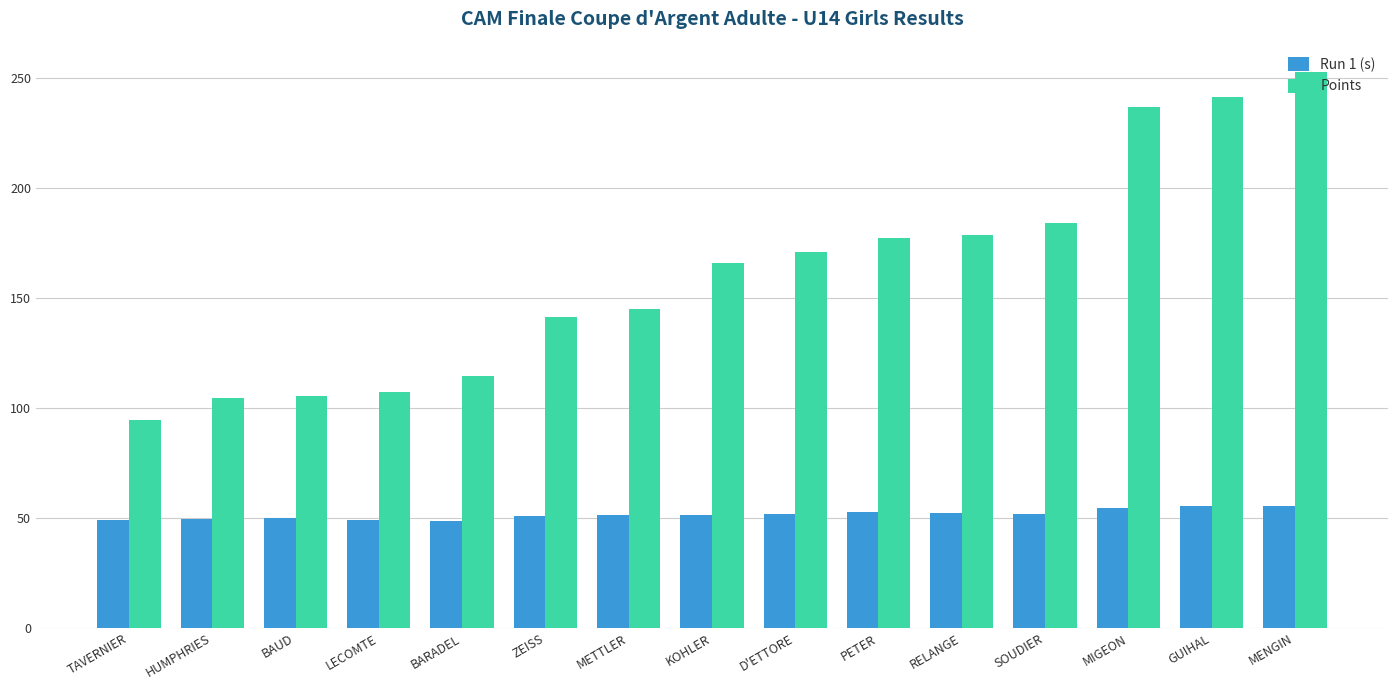

What is the approximate value of Points at METTLER?

145.0